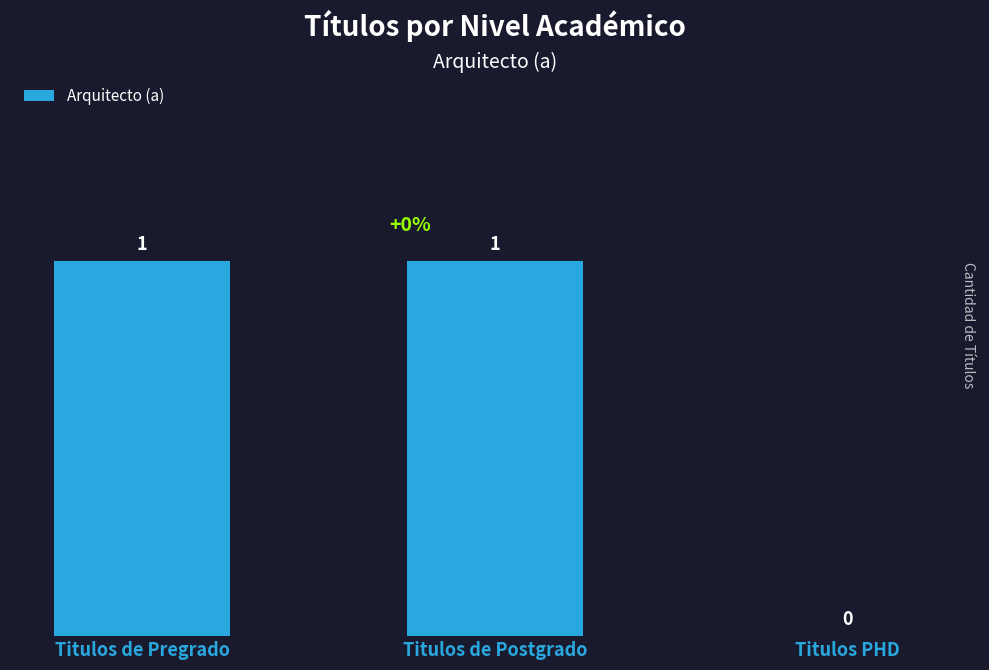

What is the change in value from Titulos de Pregrado to Titulos PHD?

-1